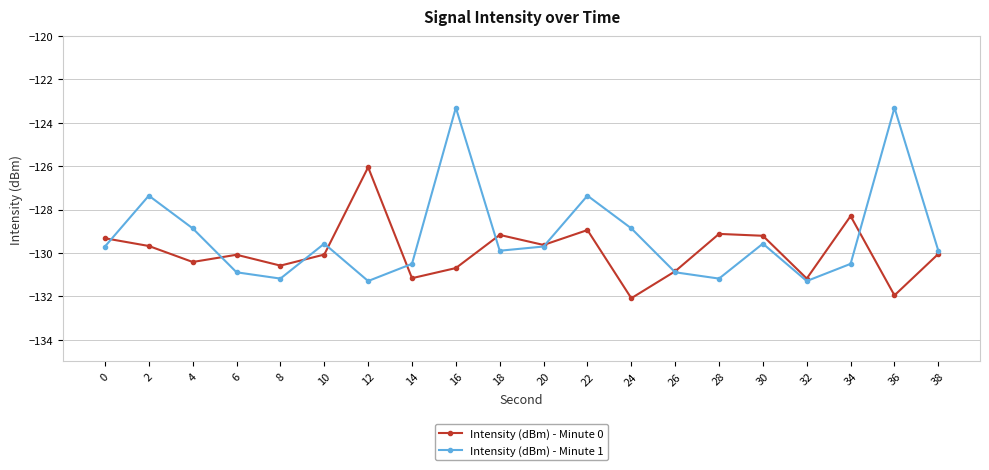

At which category is the sum across all series the highest?

16